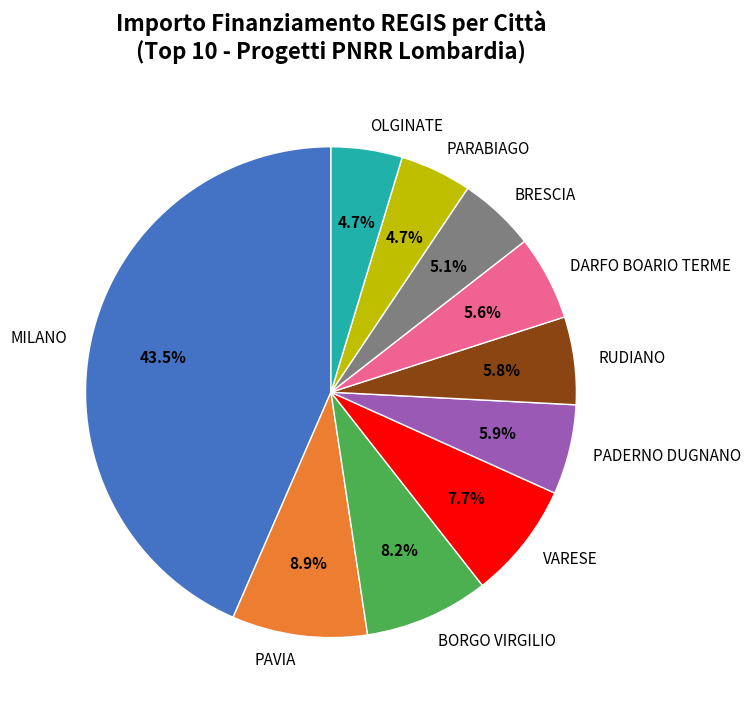

Does BORGO VIRGILIO account for over 50% of the chart?

No